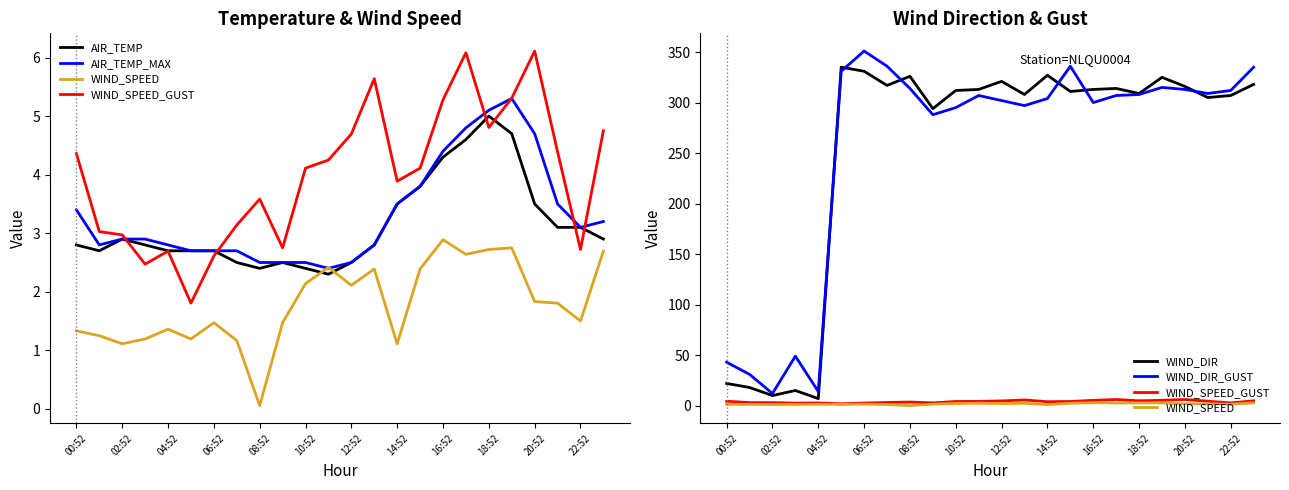

True or false: WIND_SPEED_GUST and WIND_DIR cross at least once.

False